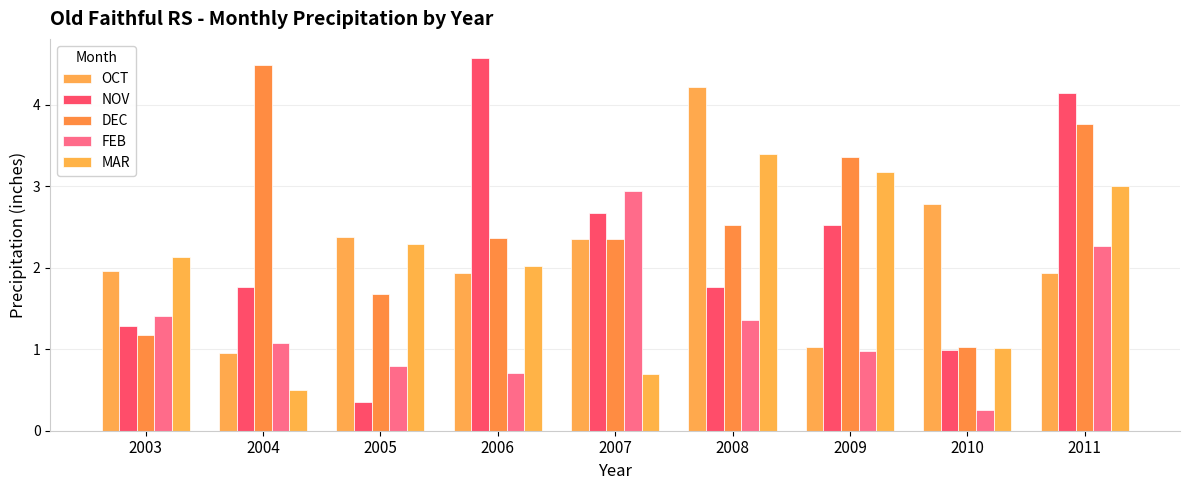

Reading right to left, what are all the values shown in this chart?

OCT: 1.9	2.8	1.0	4.2	2.4	1.9	2.4	0.9	2.0
NOV: 4.2	1.0	2.5	1.8	2.7	4.6	0.3	1.8	1.3
DEC: 3.8	1.0	3.4	2.5	2.4	2.4	1.7	4.5	1.2
FEB: 2.3	0.2	1.0	1.4	2.9	0.7	0.8	1.1	1.4
MAR: 3.0	1.0	3.2	3.4	0.7	2.0	2.3	0.5	2.1